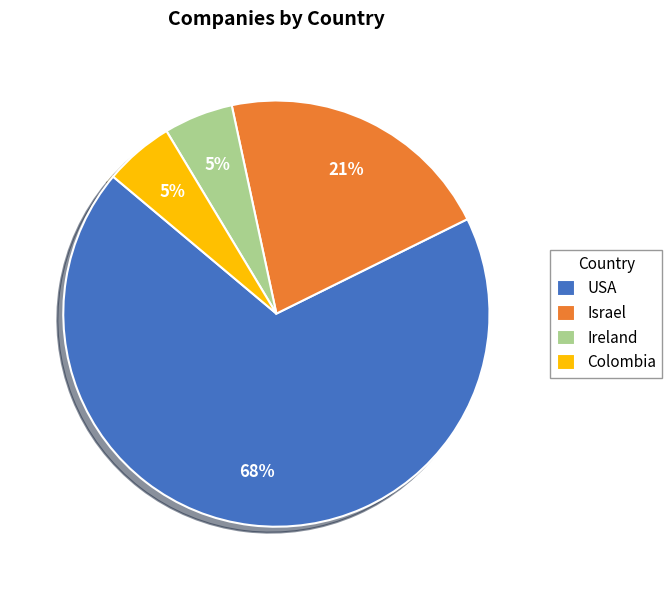

The USA slice represents 68% of the pie. True or false?

True